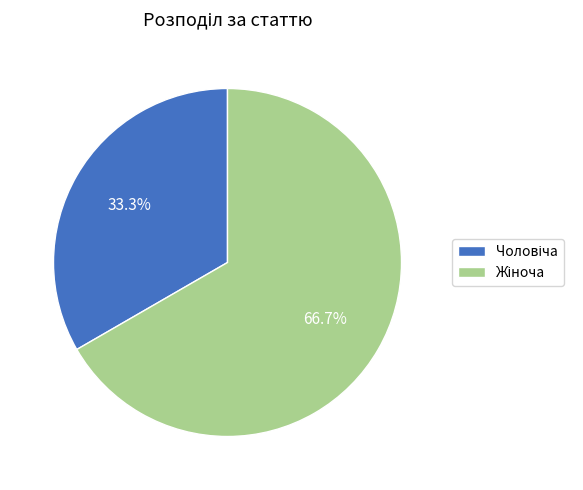

Is there a majority slice in this chart?

Yes